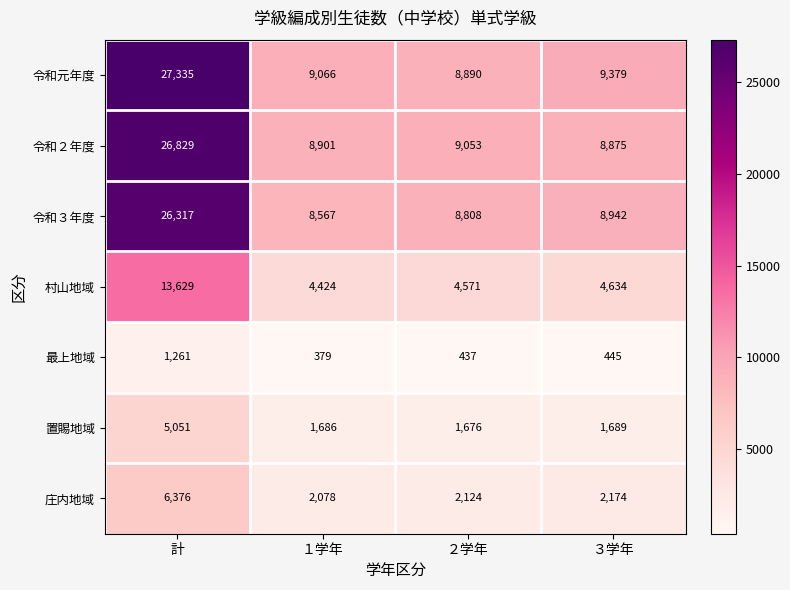

Where is 令和２年度 nearest to the value 17852?

２学年